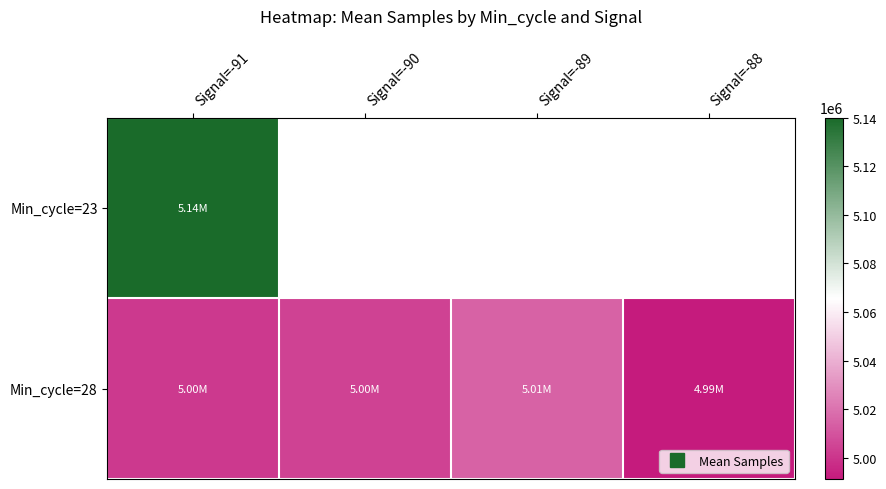

What is the sum of all Min_cycle=28 values?

20012190.7